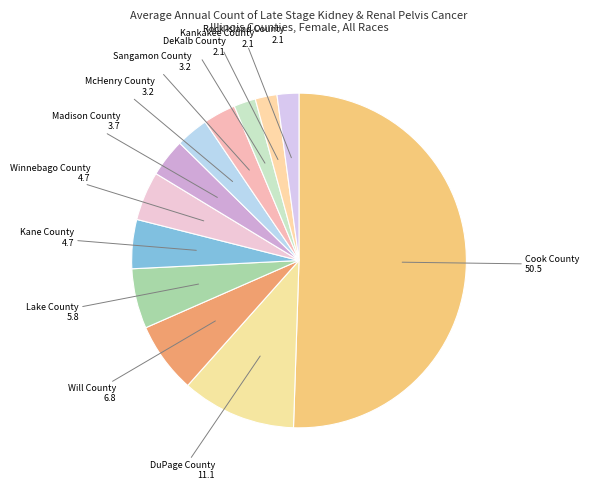

Which slice is the largest?

Cook County